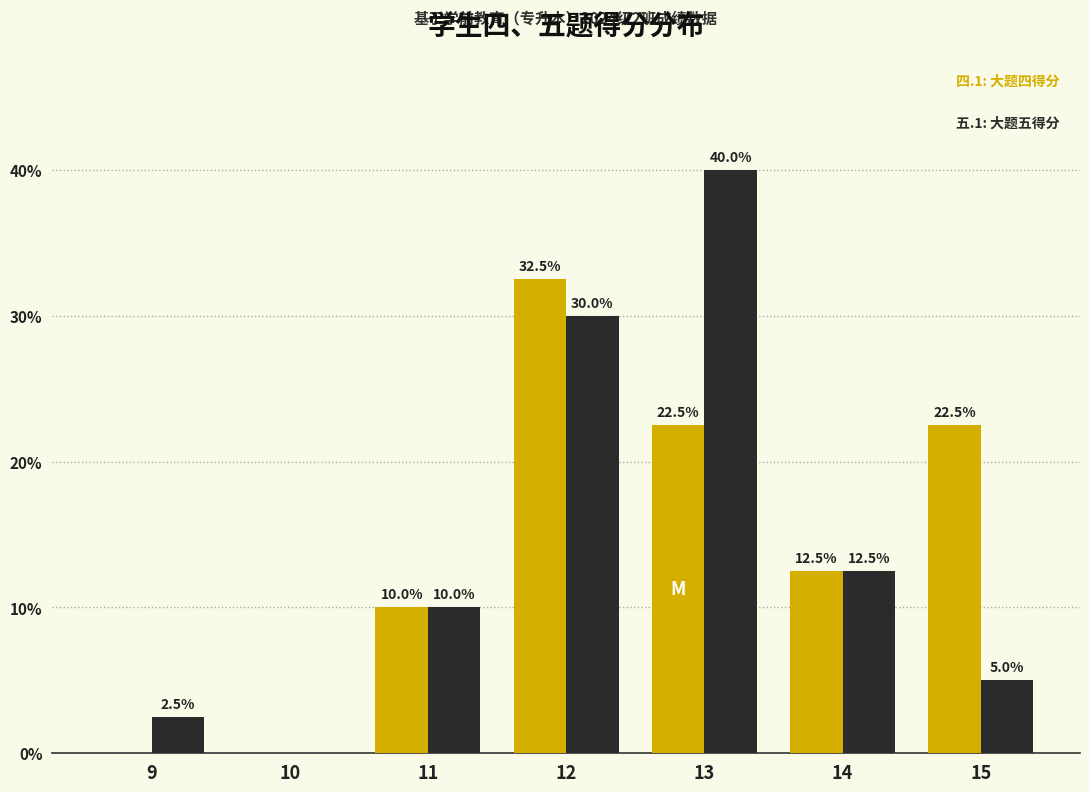

What is the total value across all series at 11?

20.0